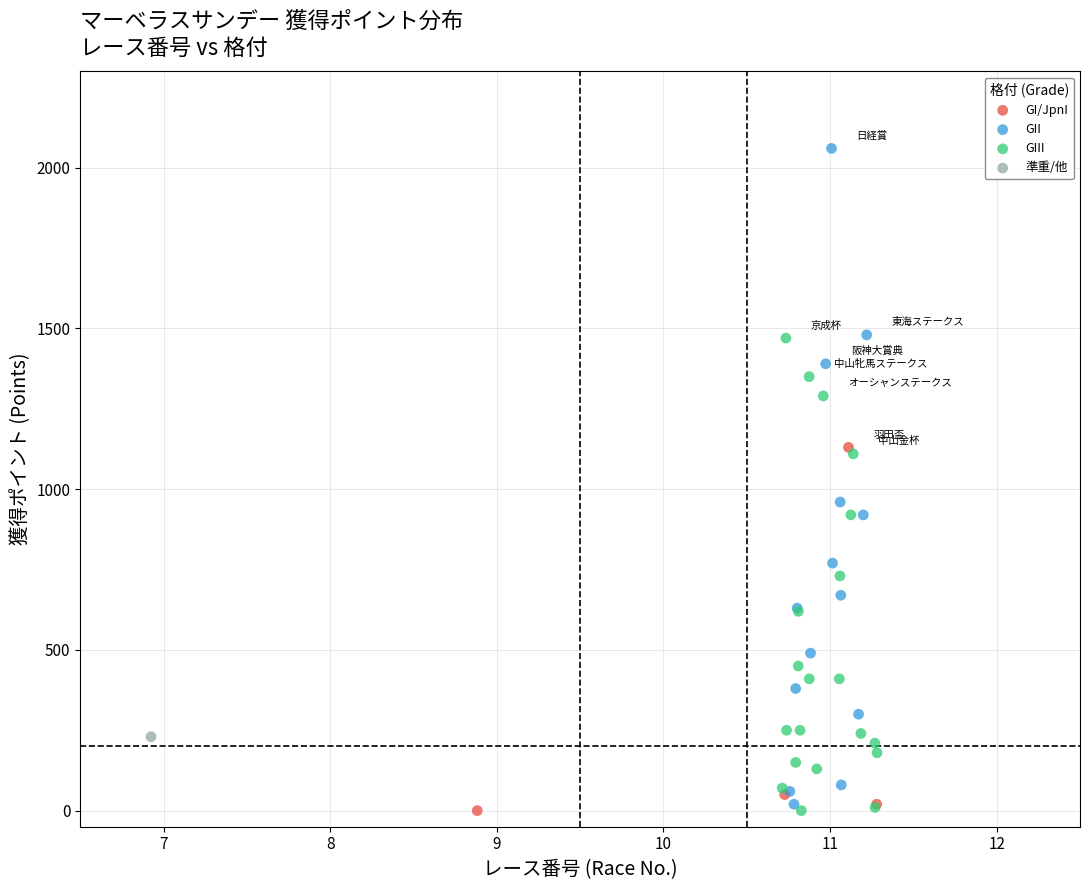

What are all the series names shown in the legend?

GI/JpnI, GII, GIII, 準重/他